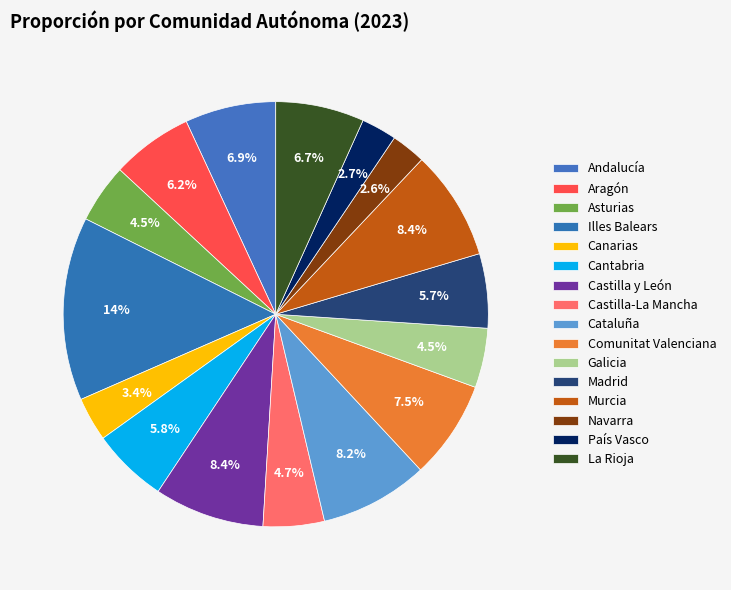

To the nearest percent, what is the difference between the largest and smallest slice percentages?

11%